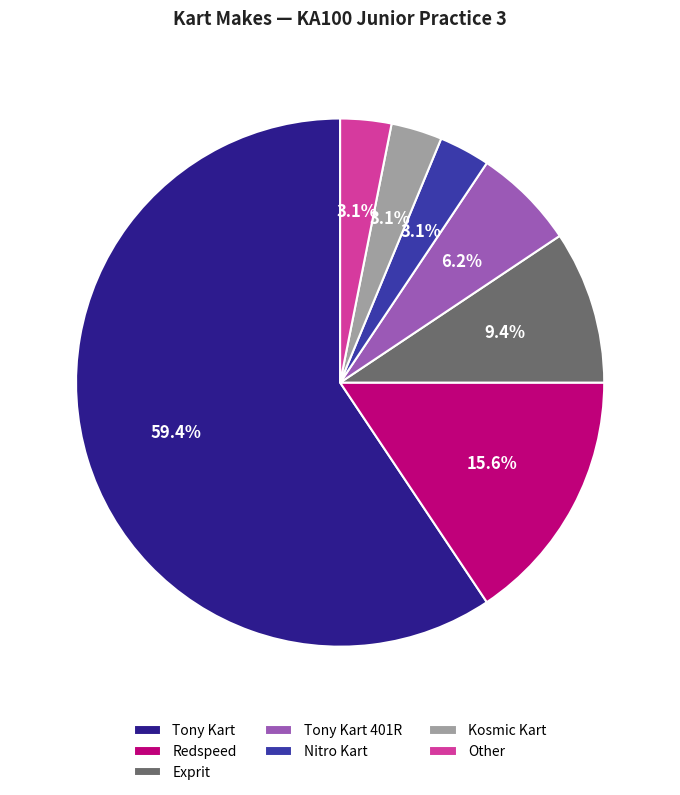

Combined, do Tony Kart 401R and Exprit account for over 50%?

No